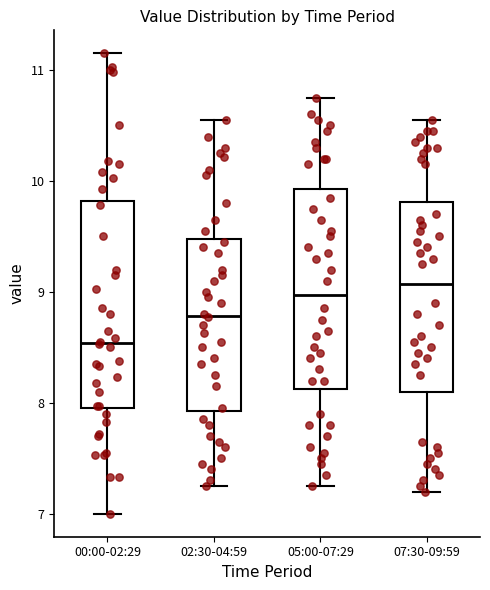

Which box's median line is the lowest?

00:00-02:29